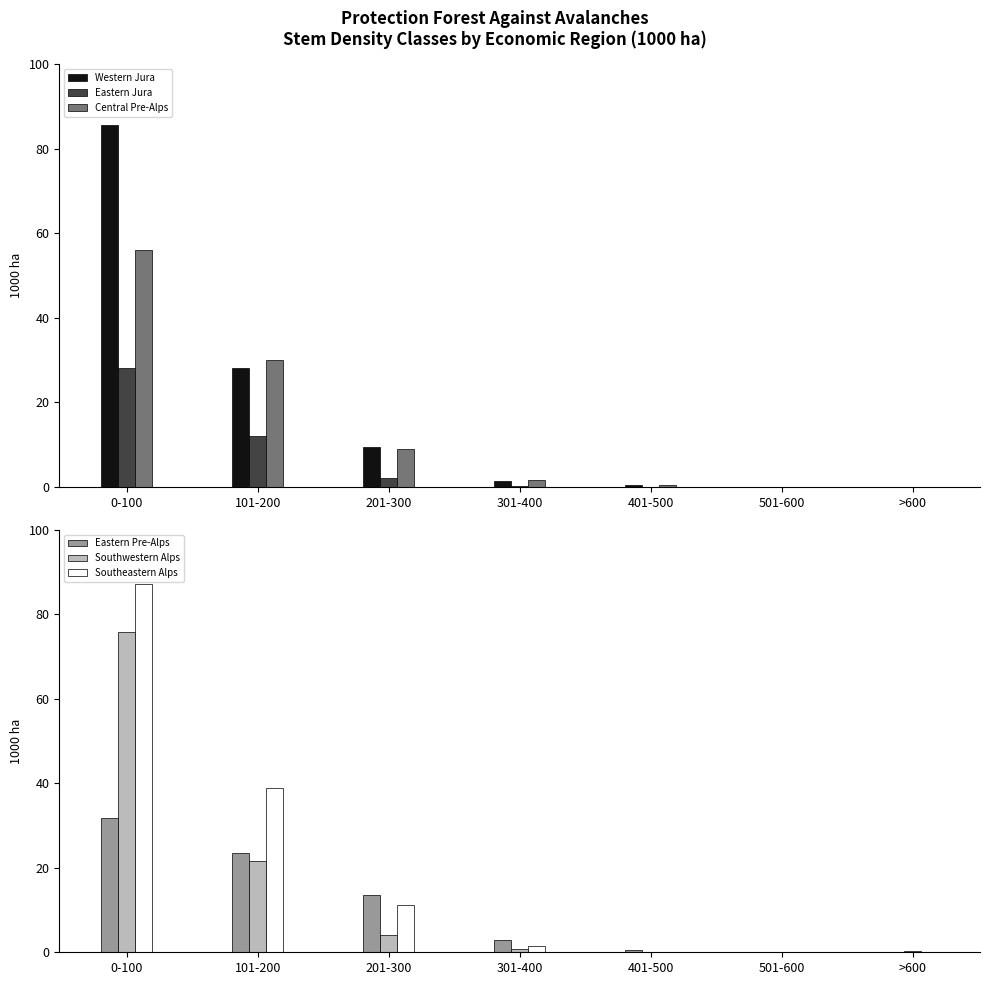

What is the difference between the second highest and second lowest values in the Eastern Pre-Alps series?

23.4